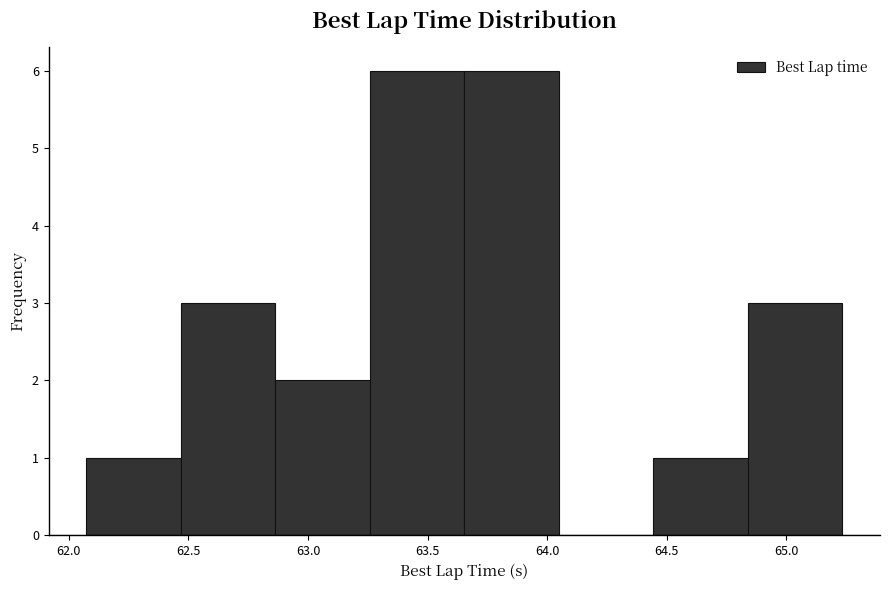

Reading left to right, transcribe this chart: for each bar, give the range it covers on the x-axis and its height. Neither the bar edges nor the heights are printed on the chart, so give them approximately, as read against the axes.

62.05 to 62.45: 1
62.45 to 62.85: 3
62.85 to 63.25: 2
63.25 to 63.65: 6
63.65 to 64.05: 6
64.05 to 64.45: 0
64.45 to 64.85: 1
64.85 to 65.25: 3